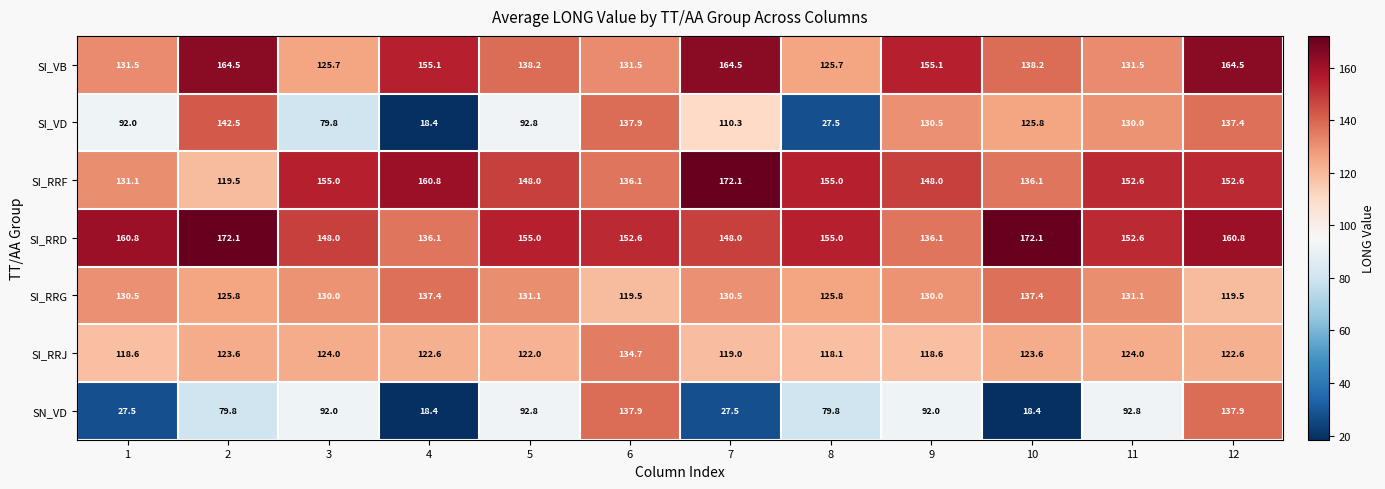

Which series has the largest range (max minus min)?

SI_VD